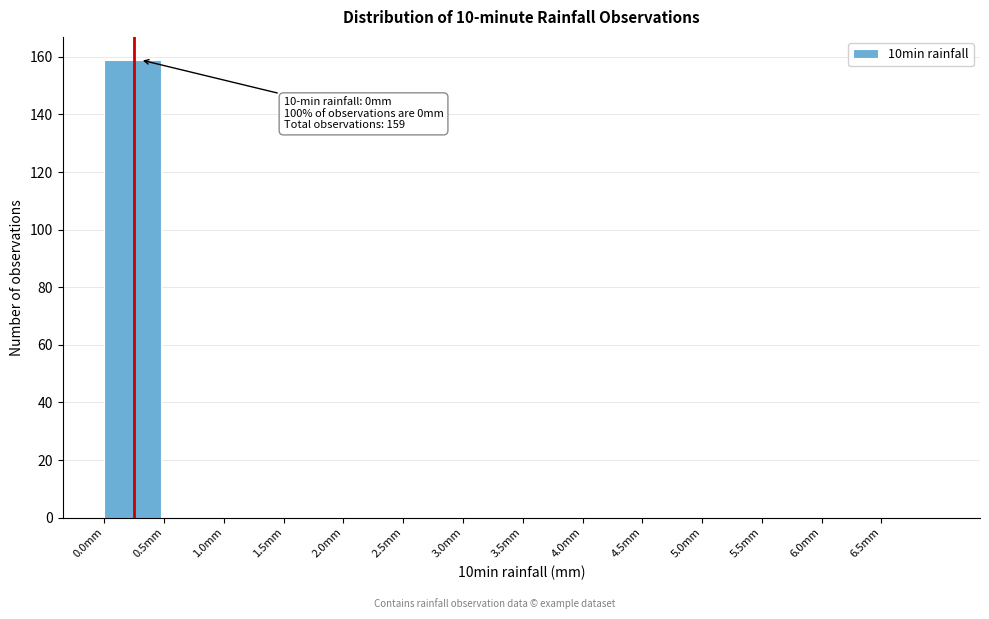

Over which range of the x-axis is the bar tallest?

0.0 to 0.5